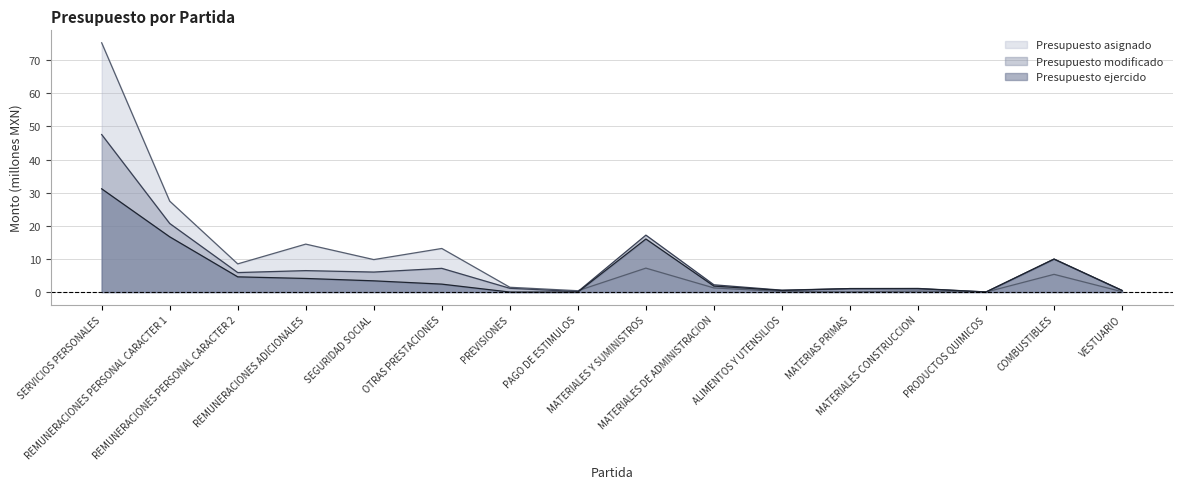

Reading left to right, extract all data points from this chart.

Presupuesto asignado: SERVICIOS PERSONALES=75.2	REMUNERACIONES PERSONAL CARACTER 1=27.4	REMUNERACIONES PERSONAL CARACTER 2=8.5	REMUNERACIONES ADICIONALES=14.5	SEGURIDAD SOCIAL=9.8	OTRAS PRESTACIONES=13.2	PREVISIONES=1.4	PAGO DE ESTIMULOS=0.4	MATERIALES Y SUMINISTROS=7.2	MATERIALES DE ADMINISTRACION=1.2	ALIMENTOS Y UTENSILIOS=0.2	MATERIAS PRIMAS=0.1	MATERIALES CONSTRUCCION=0.3	PRODUCTOS QUIMICOS=0.0	COMBUSTIBLES=5.3	VESTUARIO=0.1
Presupuesto modificado: SERVICIOS PERSONALES=47.5	REMUNERACIONES PERSONAL CARACTER 1=20.7	REMUNERACIONES PERSONAL CARACTER 2=5.9	REMUNERACIONES ADICIONALES=6.5	SEGURIDAD SOCIAL=6.0	OTRAS PRESTACIONES=7.2	PREVISIONES=1.1	PAGO DE ESTIMULOS=0.1	MATERIALES Y SUMINISTROS=17.2	MATERIALES DE ADMINISTRACION=2.2	ALIMENTOS Y UTENSILIOS=0.6	MATERIAS PRIMAS=1.1	MATERIALES CONSTRUCCION=1.1	PRODUCTOS QUIMICOS=0.0	COMBUSTIBLES=10.0	VESTUARIO=0.5
Presupuesto ejercido: SERVICIOS PERSONALES=31.2	REMUNERACIONES PERSONAL CARACTER 1=16.7	REMUNERACIONES PERSONAL CARACTER 2=4.6	REMUNERACIONES ADICIONALES=4.1	SEGURIDAD SOCIAL=3.4	OTRAS PRESTACIONES=2.4	PREVISIONES=0.0	PAGO DE ESTIMULOS=0.0	MATERIALES Y SUMINISTROS=16.0	MATERIALES DE ADMINISTRACION=1.8	ALIMENTOS Y UTENSILIOS=0.5	MATERIAS PRIMAS=1.1	MATERIALES CONSTRUCCION=1.0	PRODUCTOS QUIMICOS=0.0	COMBUSTIBLES=10.0	VESTUARIO=0.5